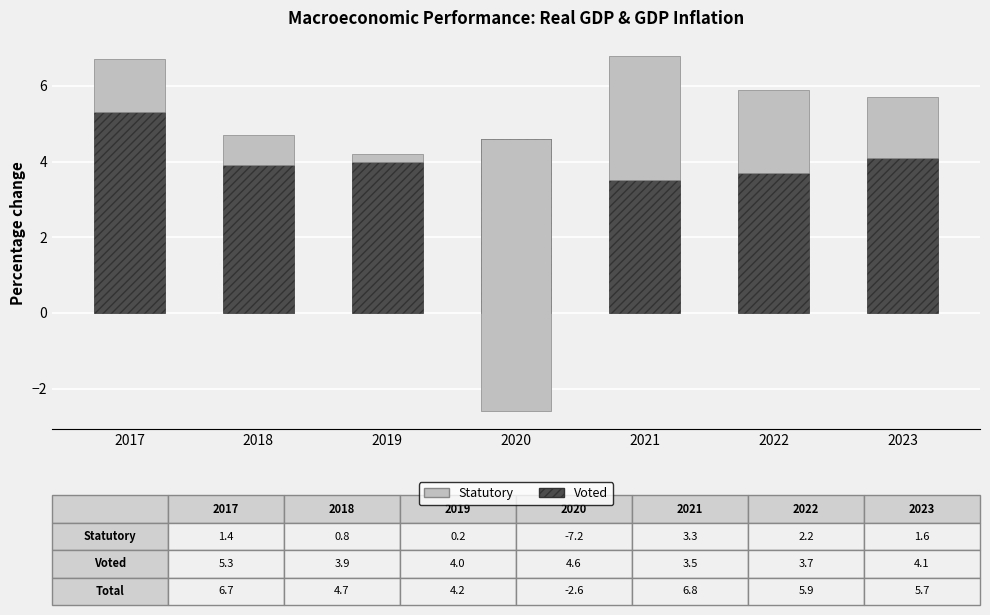

What is the value of the Statutory bar at the 3rd from the left?

0.2